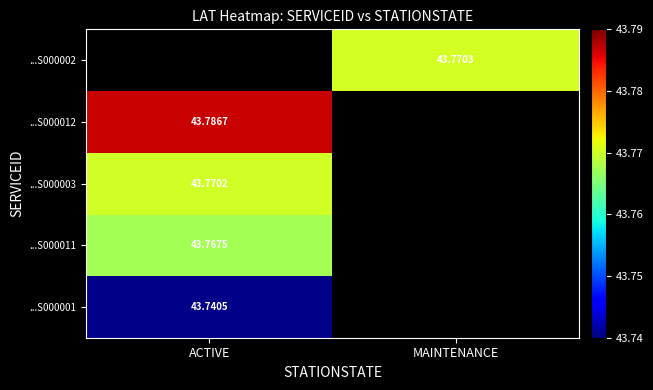

Is the value of ...S000011 at ACTIVE greater than the value of ...S000012 at ACTIVE?

No